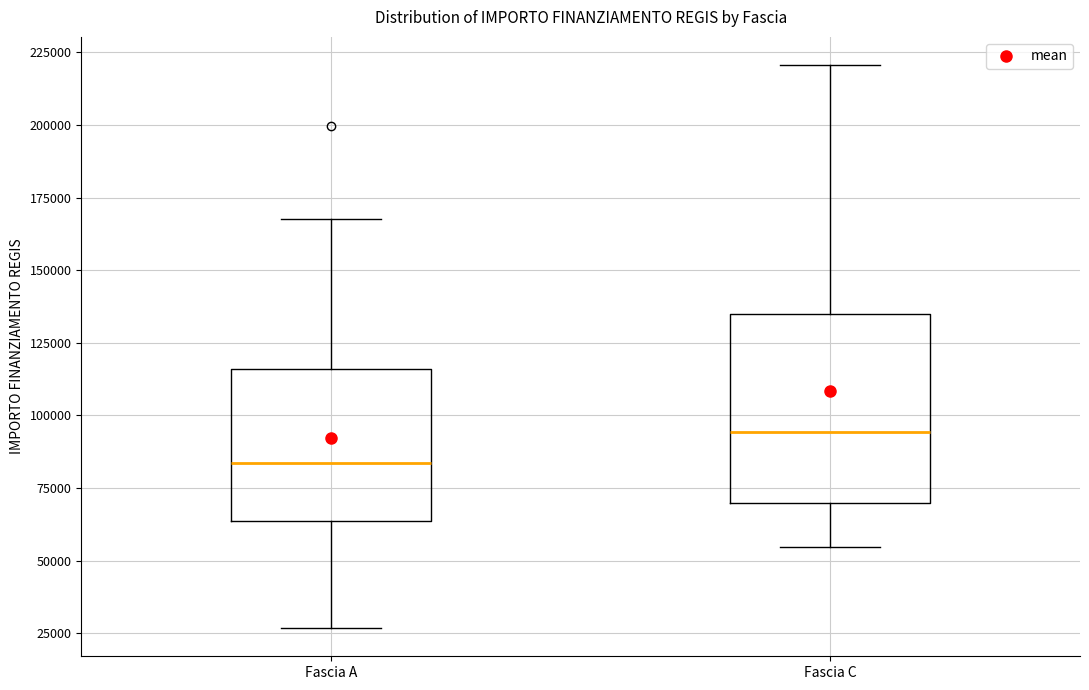

Where is the lower edge of the box for Fascia C on the y-axis? The values are not printed on the chart, so give them approximately, as read against the axis.

70000